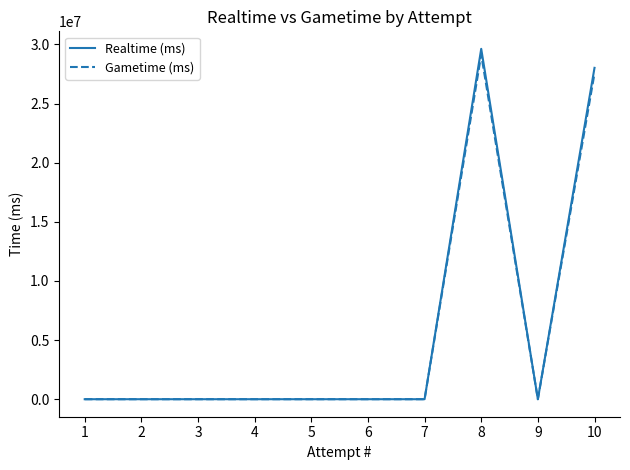

Is the value of Gametime (ms) at 5 greater than the value of Realtime (ms) at 8?

No